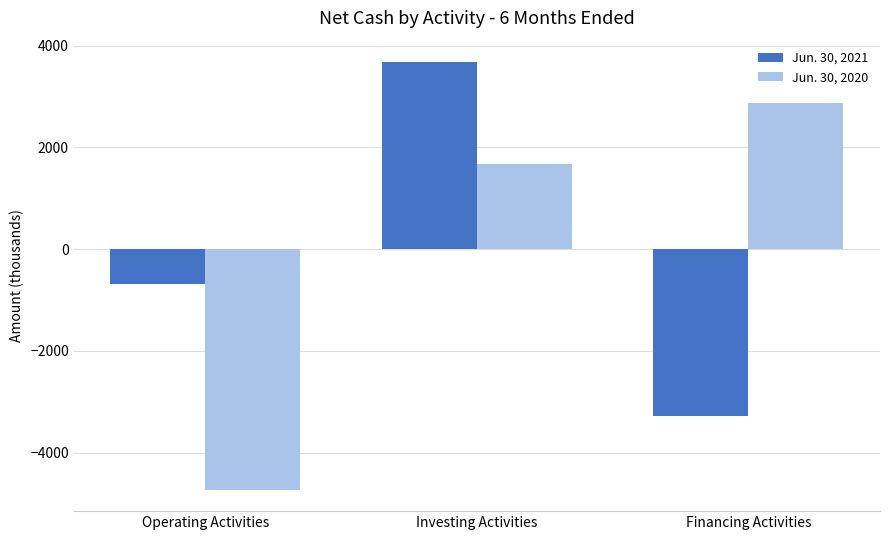

At Operating Activities, list the series in order from smallest to largest.

Jun. 30, 2020, Jun. 30, 2021